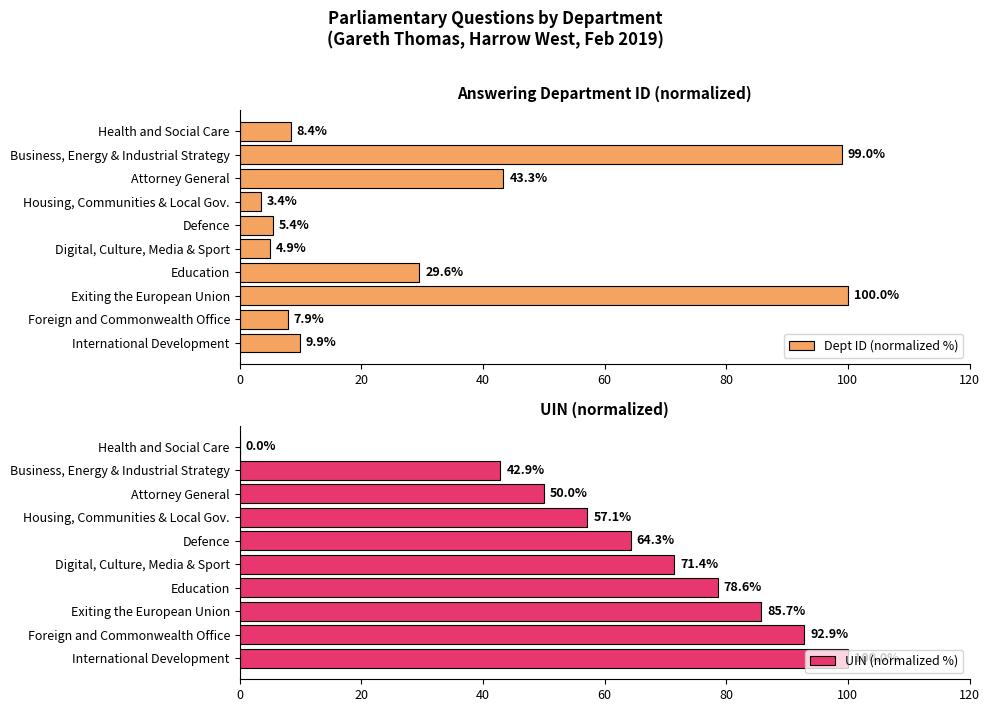

Where is Dept ID (normalized %) nearest to the value 51?

Attorney General